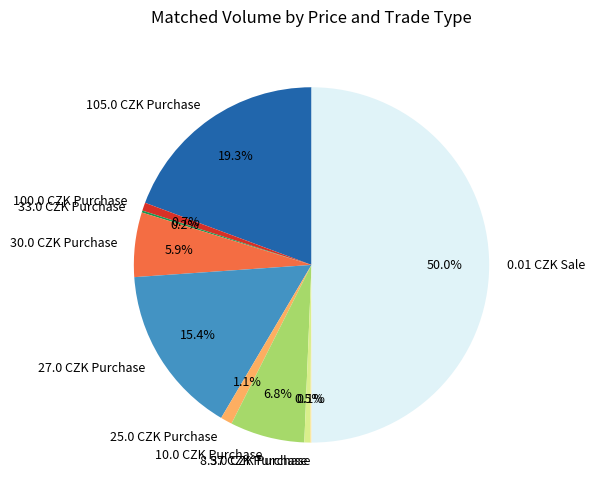

What percentage is the 10.0 CZK Purchase slice, to the nearest percent?

7%